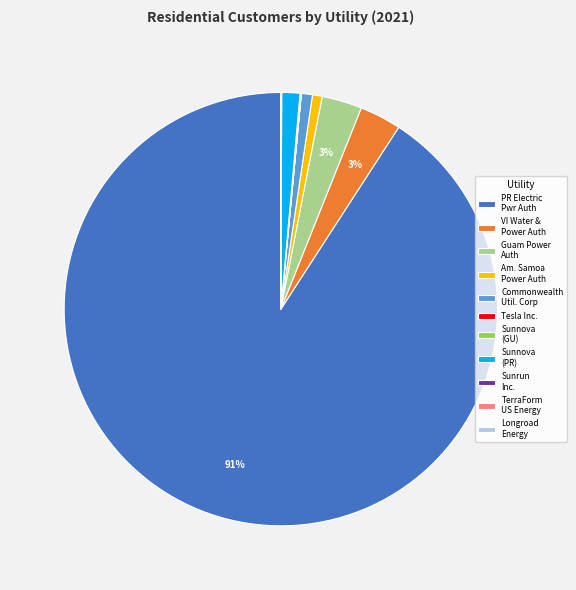

Which slice is the largest?

PR Electric Pwr Auth